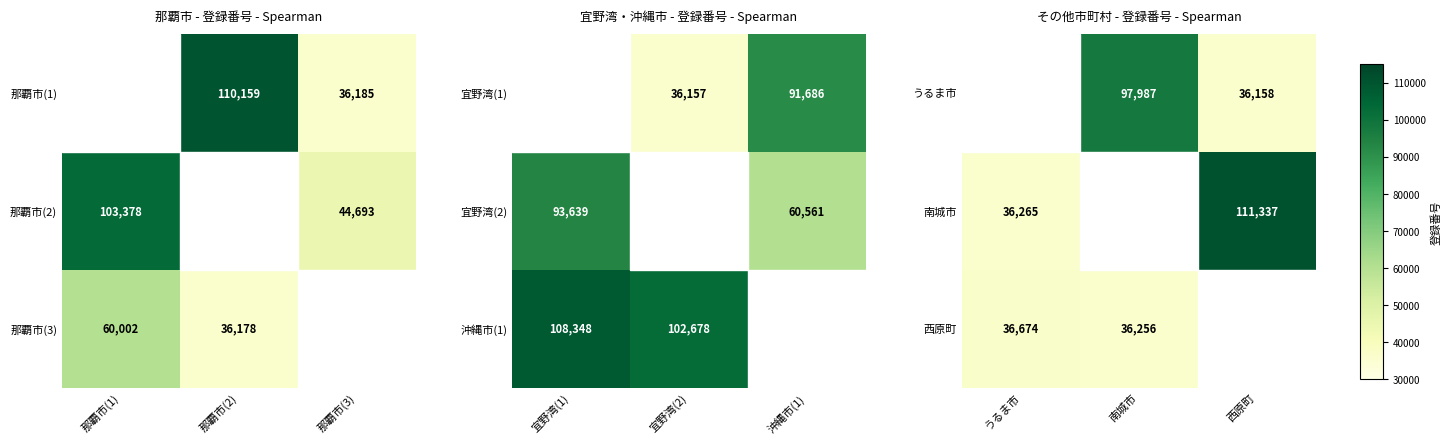

Is it true that 南城市 equals 15426 at うるま市?

False